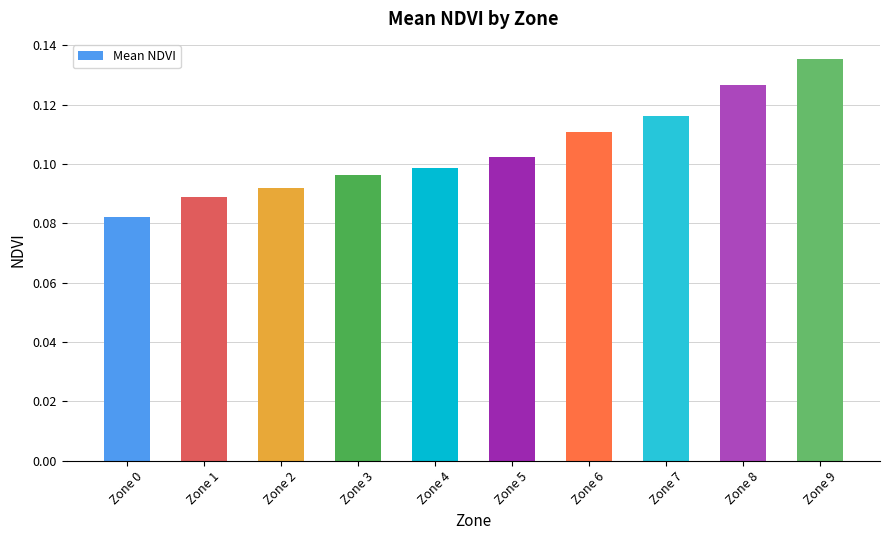

Between Zone 4 and Zone 7, which is larger?

Zone 7